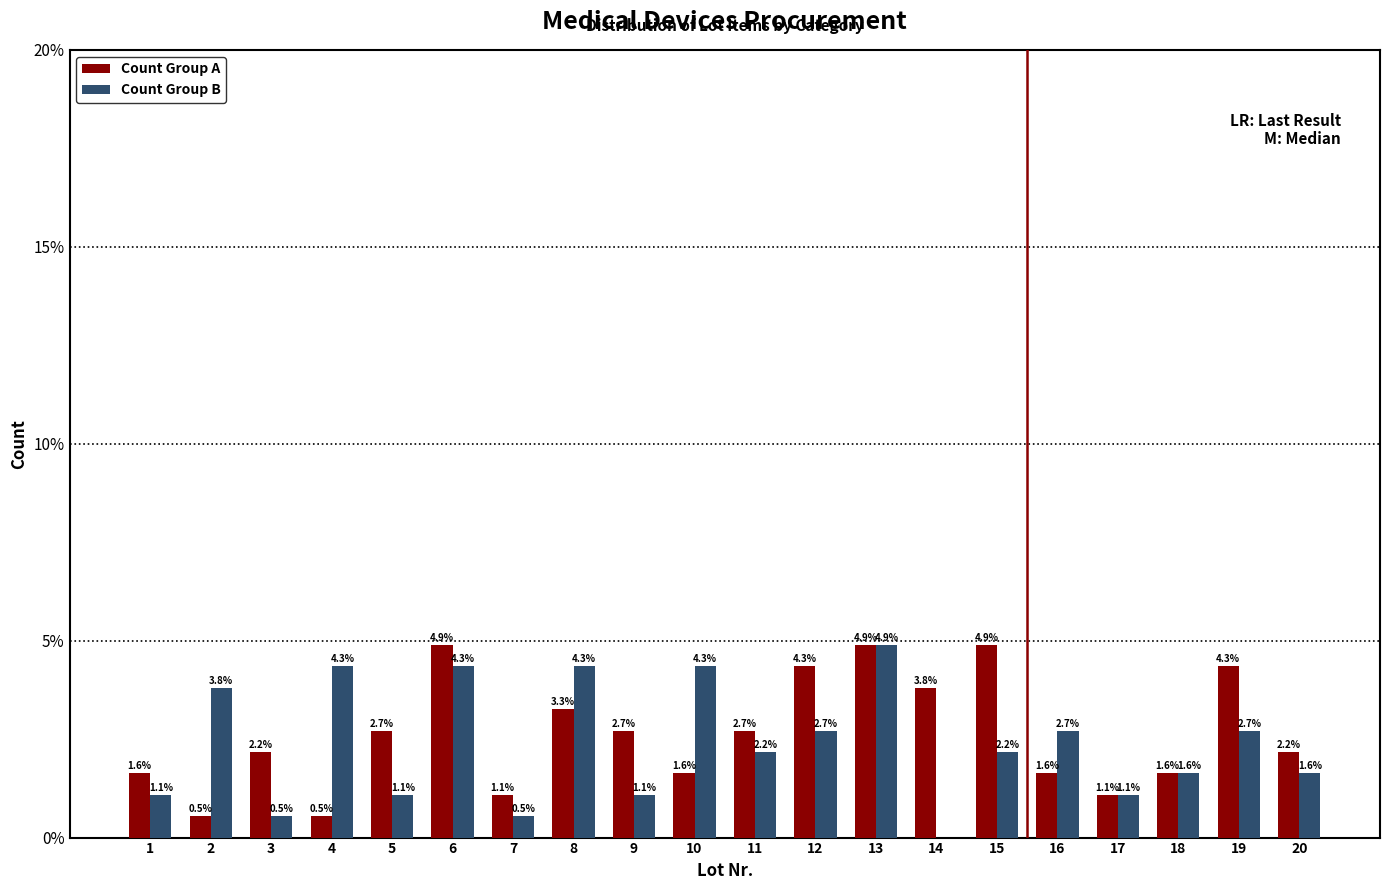

Which series has the largest total across all categories?

Count Group A